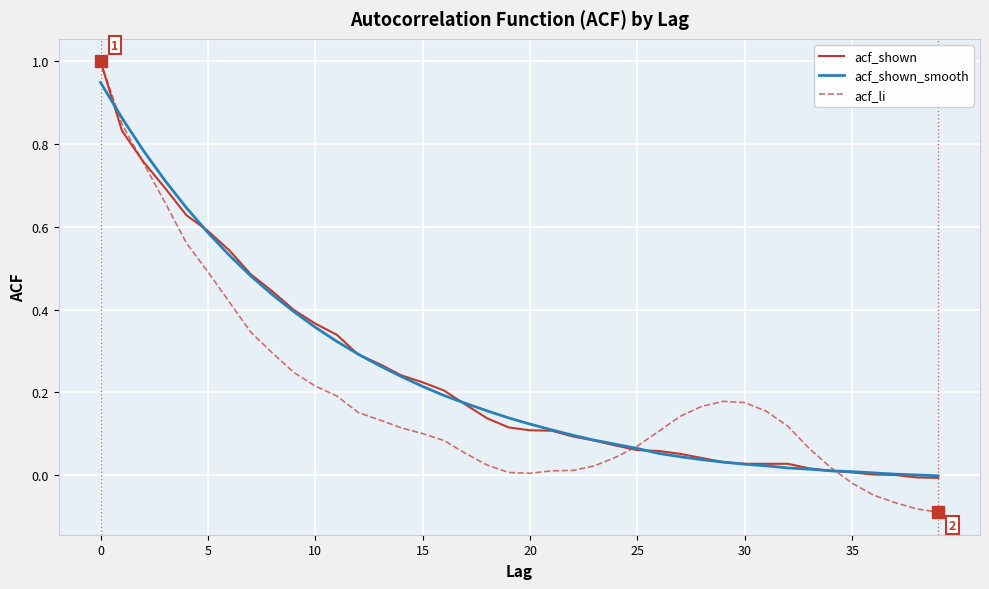

Rank the series by their maximum value, from lowest to highest.

acf_shown_smooth, acf_shown, acf_li